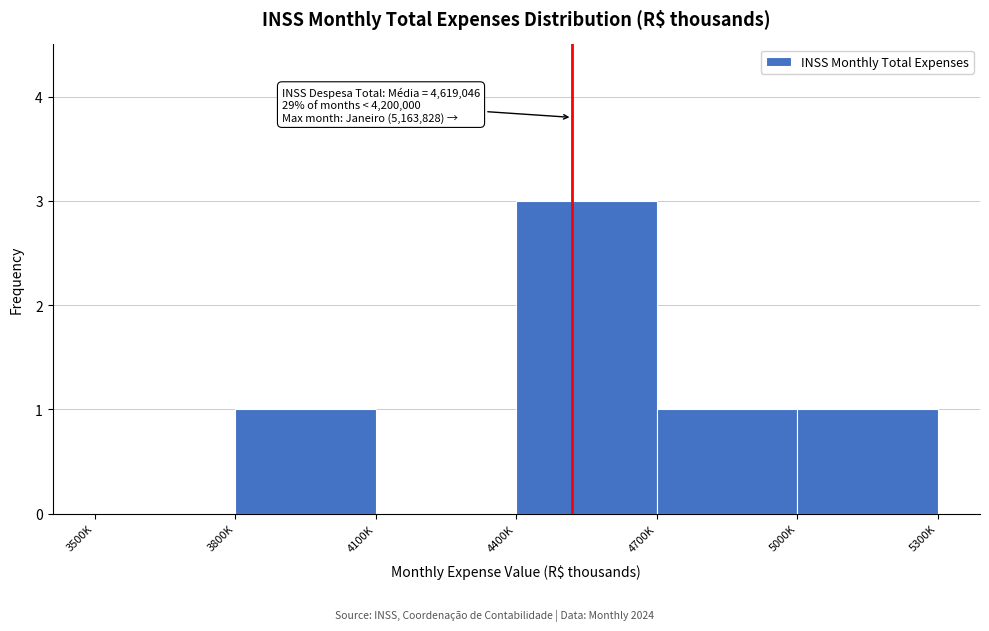

Reading left to right, what are all the values shown in this chart?

3500K=0	3800K=1	4100K=0	4400K=3	4700K=1	5000K=1